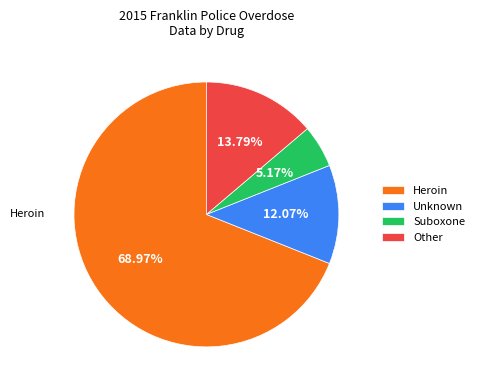

Which slice is the smallest?

Suboxone